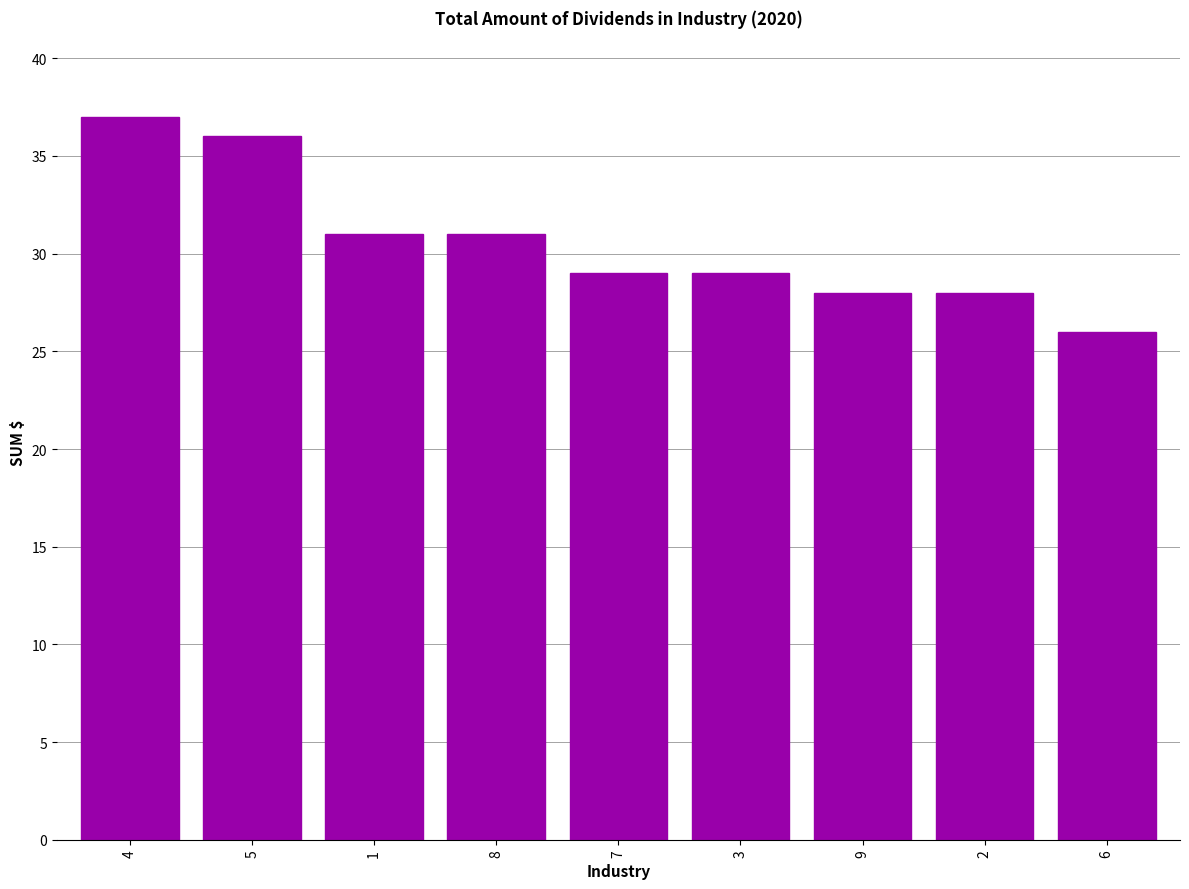

How many bars are there in total?

9